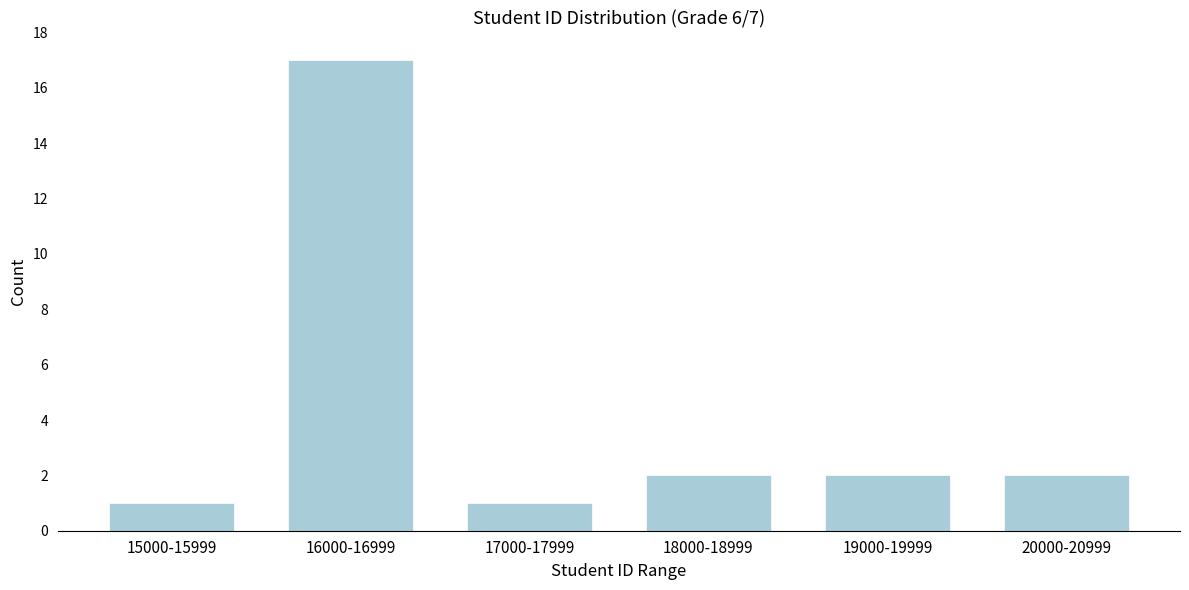

Reading left to right, what are all the values shown in this chart?

1	17	1	2	2	2